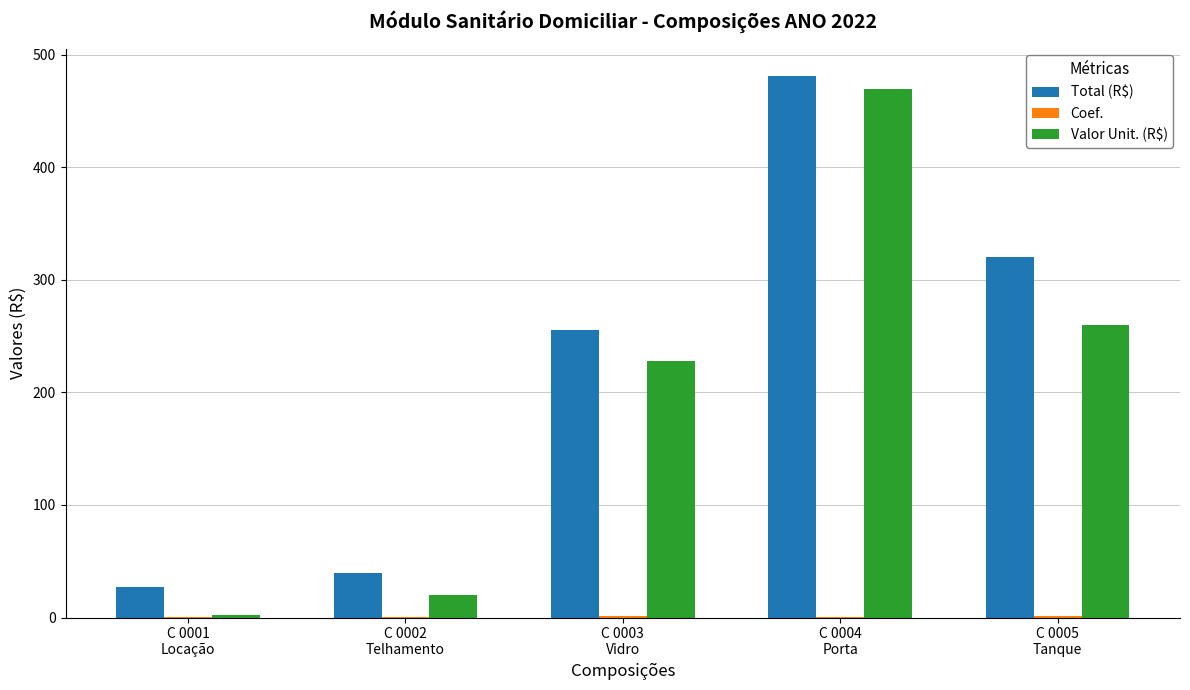

How many categories are shown in the chart?

5